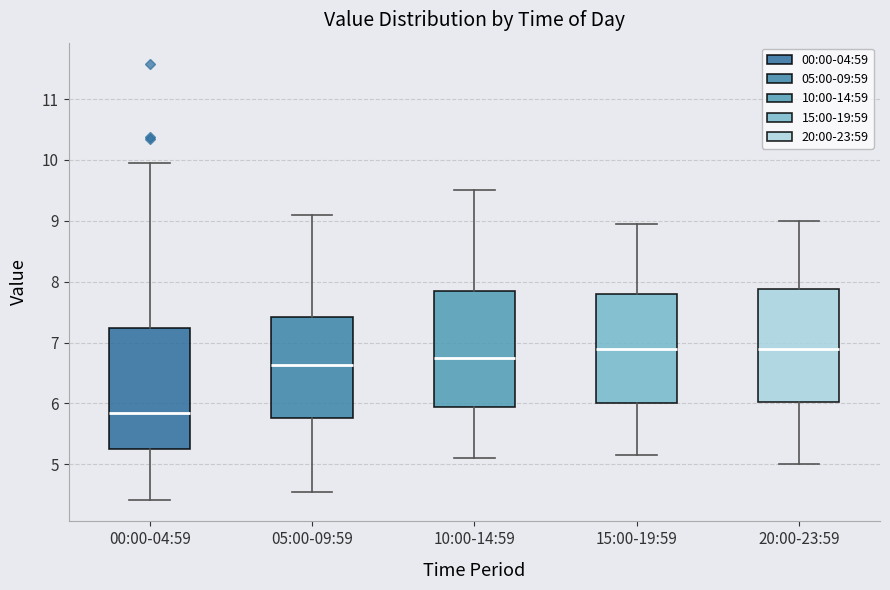

Reading left to right, read every box against the y-axis: the position of its median line, the range the box covers, and the ends of its whiskers. The values are not printed on the chart, so give them approximately, as read against the axis.

00:00-04:59: median 5.9, box 5.3 to 7.2, whiskers 4.4 to 10.0
05:00-09:59: median 6.6, box 5.8 to 7.4, whiskers 4.6 to 9.1
10:00-14:59: median 6.8, box 6.0 to 7.9, whiskers 5.1 to 9.5
15:00-19:59: median 6.9, box 6.0 to 7.8, whiskers 5.2 to 9.0
20:00-23:59: median 6.9, box 6.0 to 7.9, whiskers 5.0 to 9.0